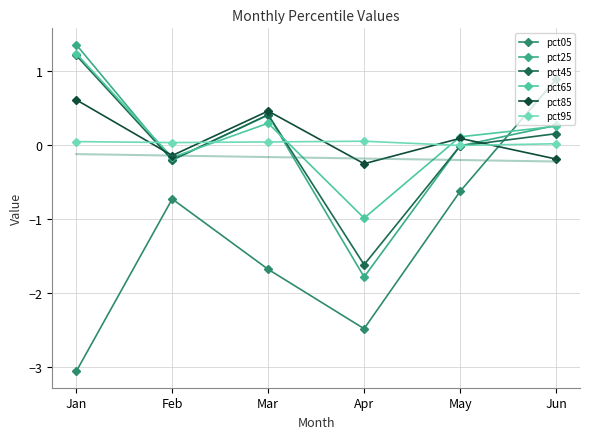

At which category is the sum across all series the highest?

Jan